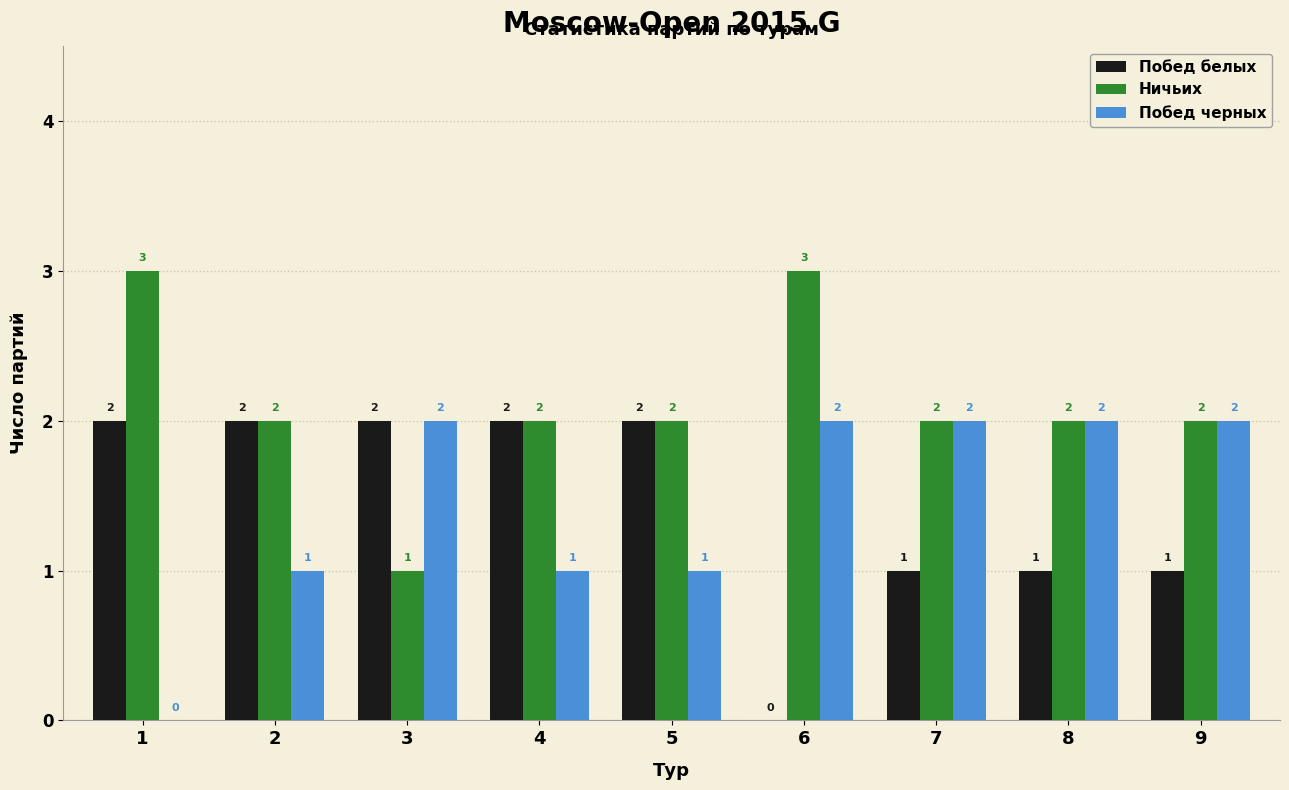

Reading right to left, what are all the values shown in this chart?

Побед белых: 9=1	8=1	7=1	6=0	5=2	4=2	3=2	2=2	1=2
Ничьих: 9=2	8=2	7=2	6=3	5=2	4=2	3=1	2=2	1=3
Побед черных: 9=2	8=2	7=2	6=2	5=1	4=1	3=2	2=1	1=0